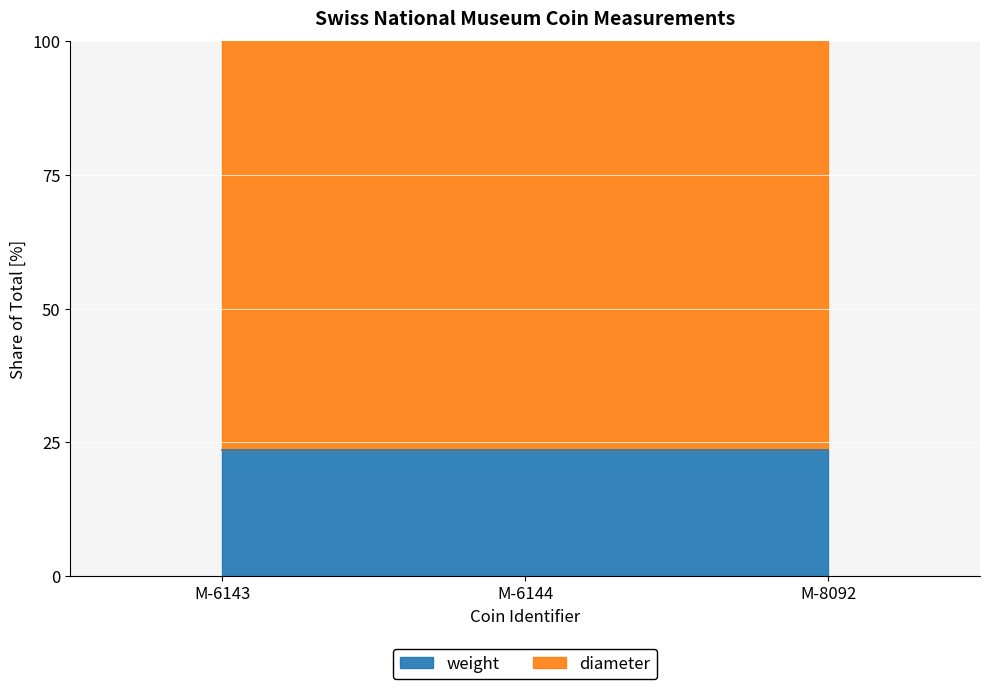

What is the average value?

23.5